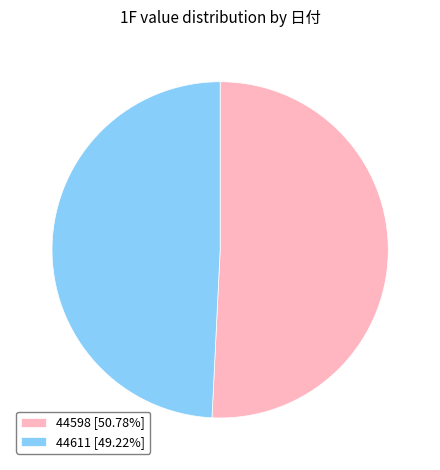

Approximately how many times larger is the value at 44611 [49.22%] compared to 44598 [50.78%]?

1.0